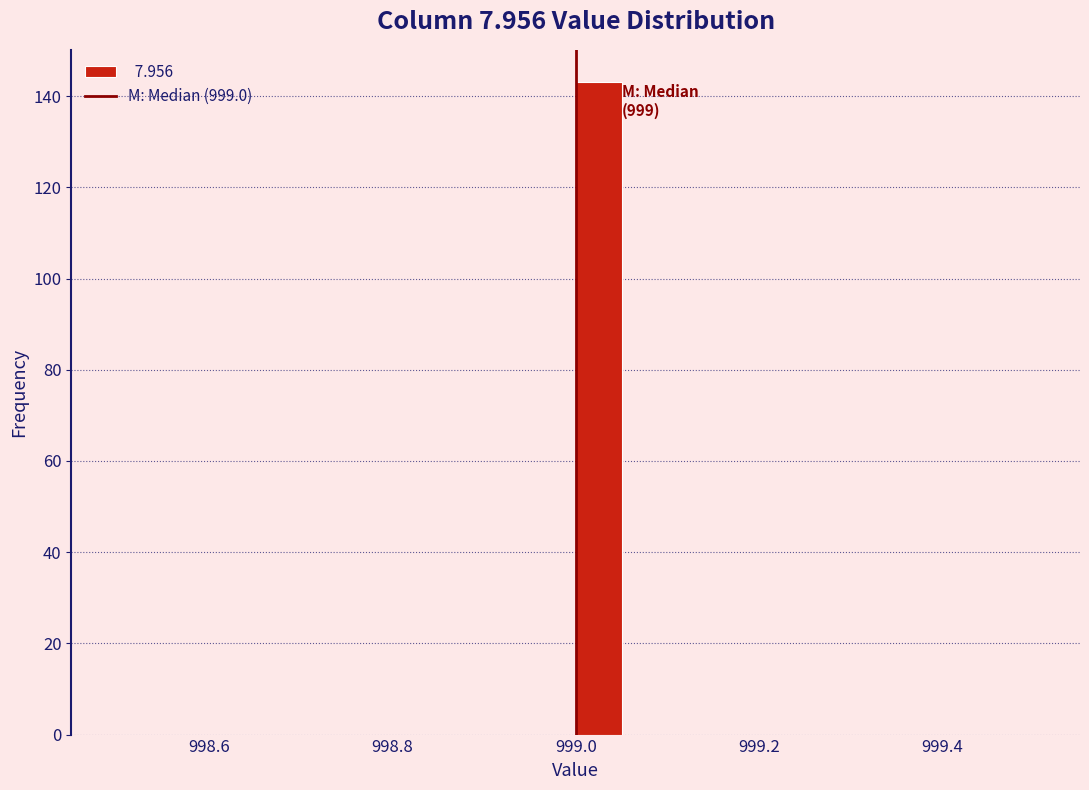

Around what value on the x-axis is the tallest bar? Give the approximate position of its centre, as read against the axis.

999.02